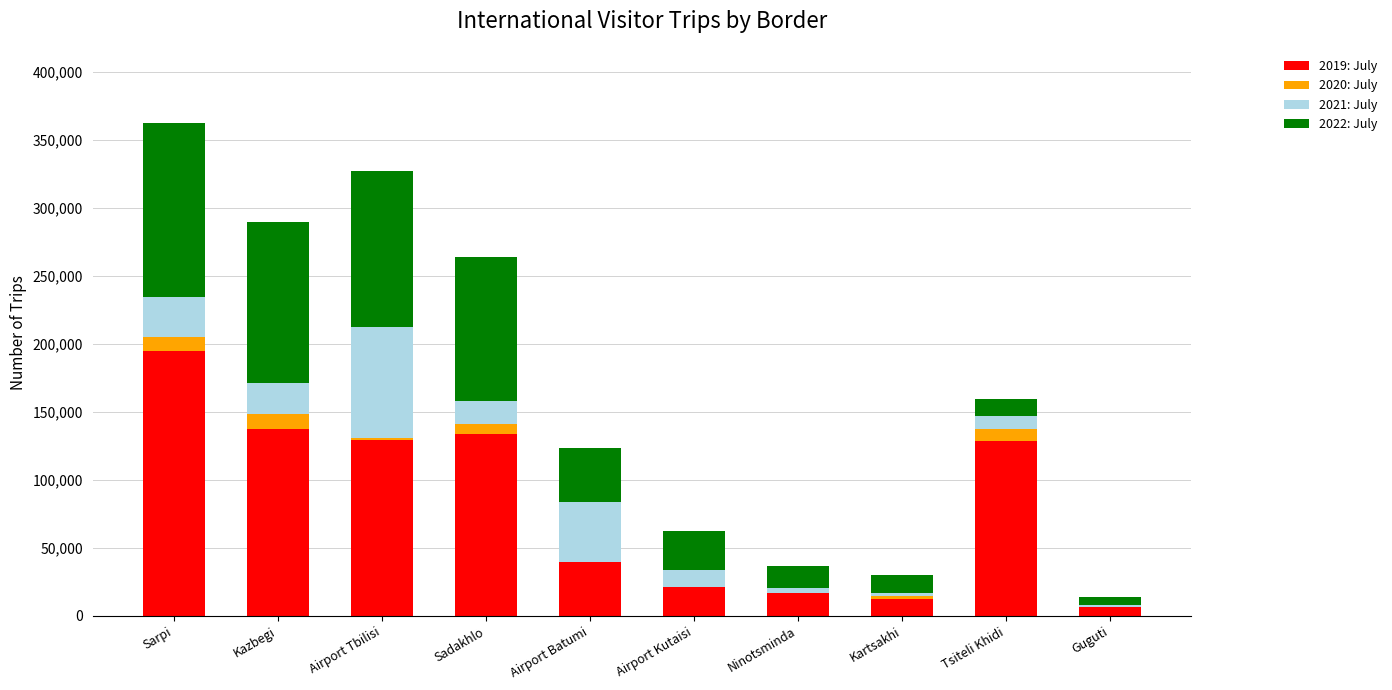

Is it true that 2019: July equals 50359 at Kazbegi?

False